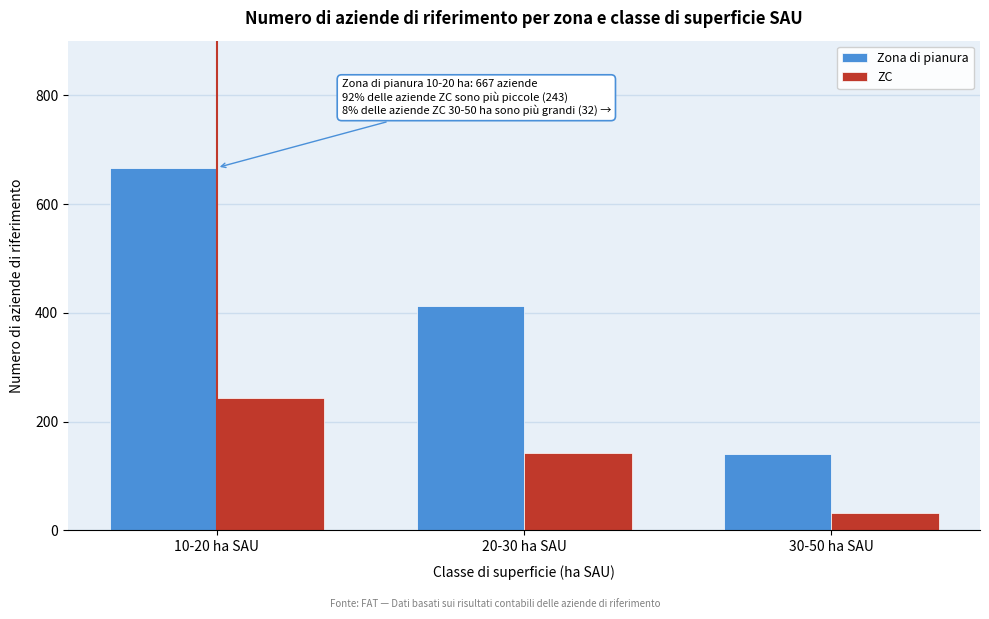

Reading left to right, transcribe all the data shown in this chart.

Zona di pianura: 667	413	140
ZC: 243	142	32